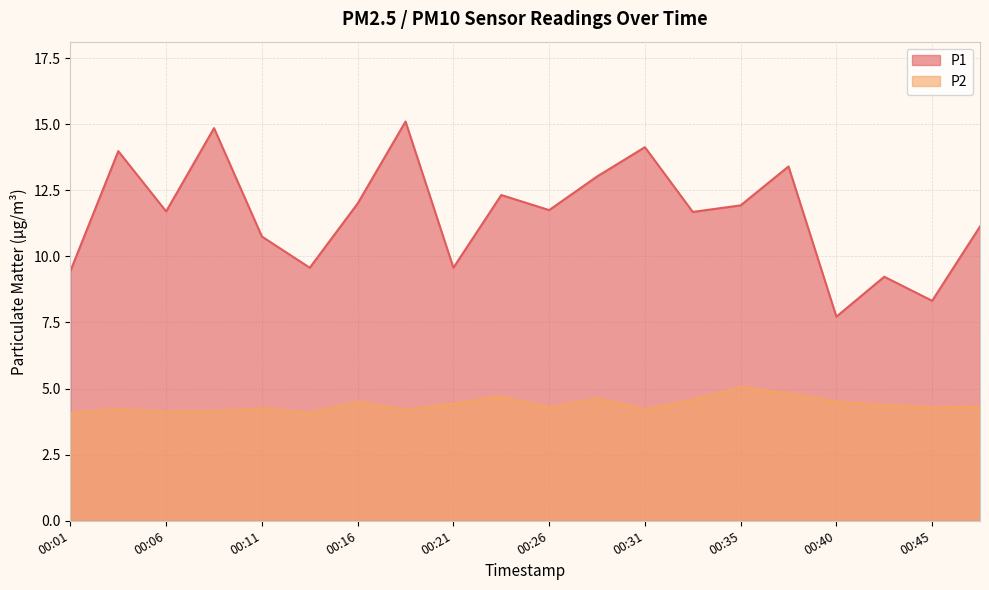

Is it true that P2 equals 4.8 at 00:38?

True